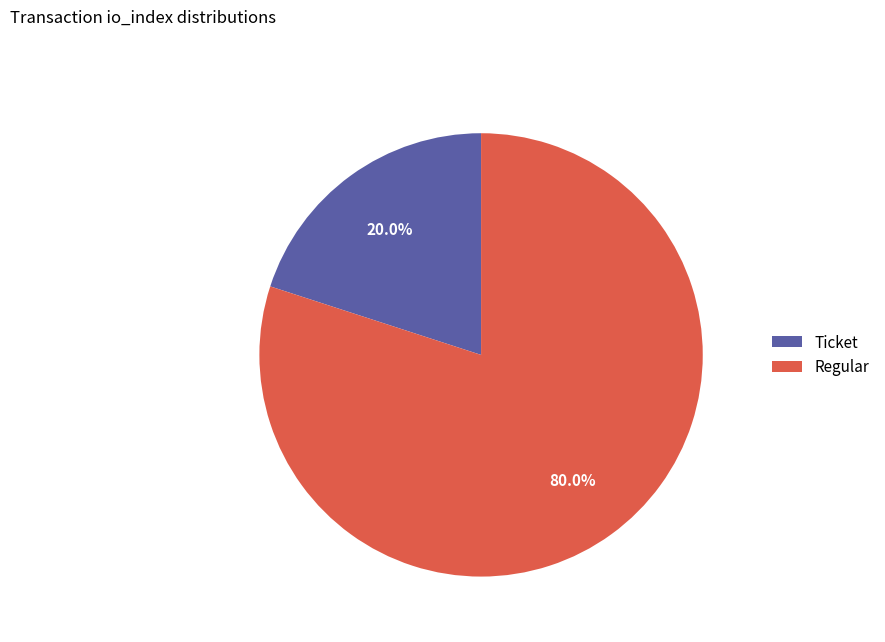

Rank the categories by value from lowest to highest.

Ticket, Regular